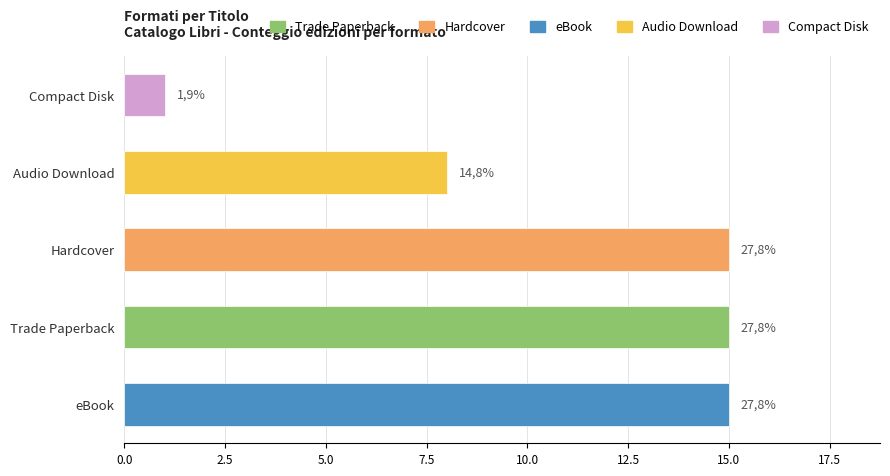

Are the bars horizontal?

Yes